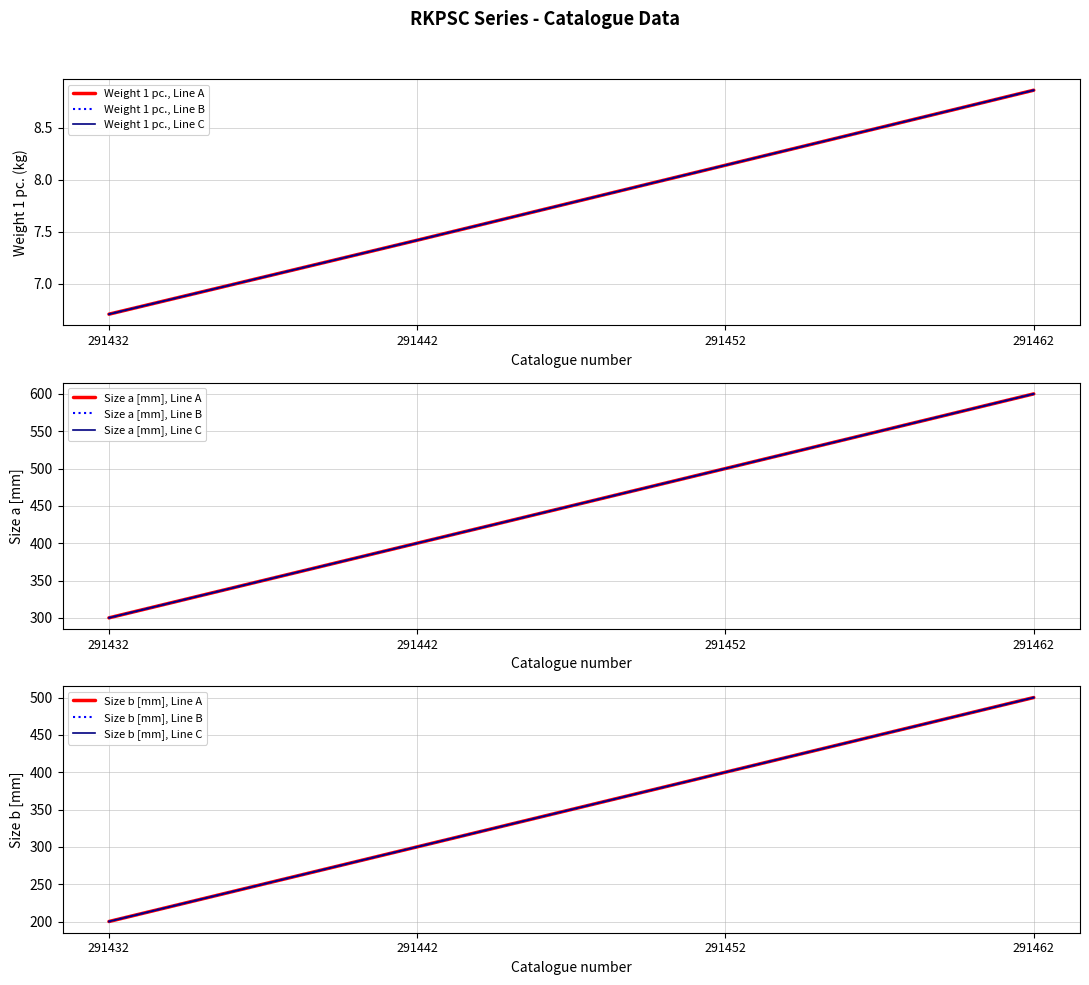

Which series has the largest range (max minus min)?

Size a [mm]